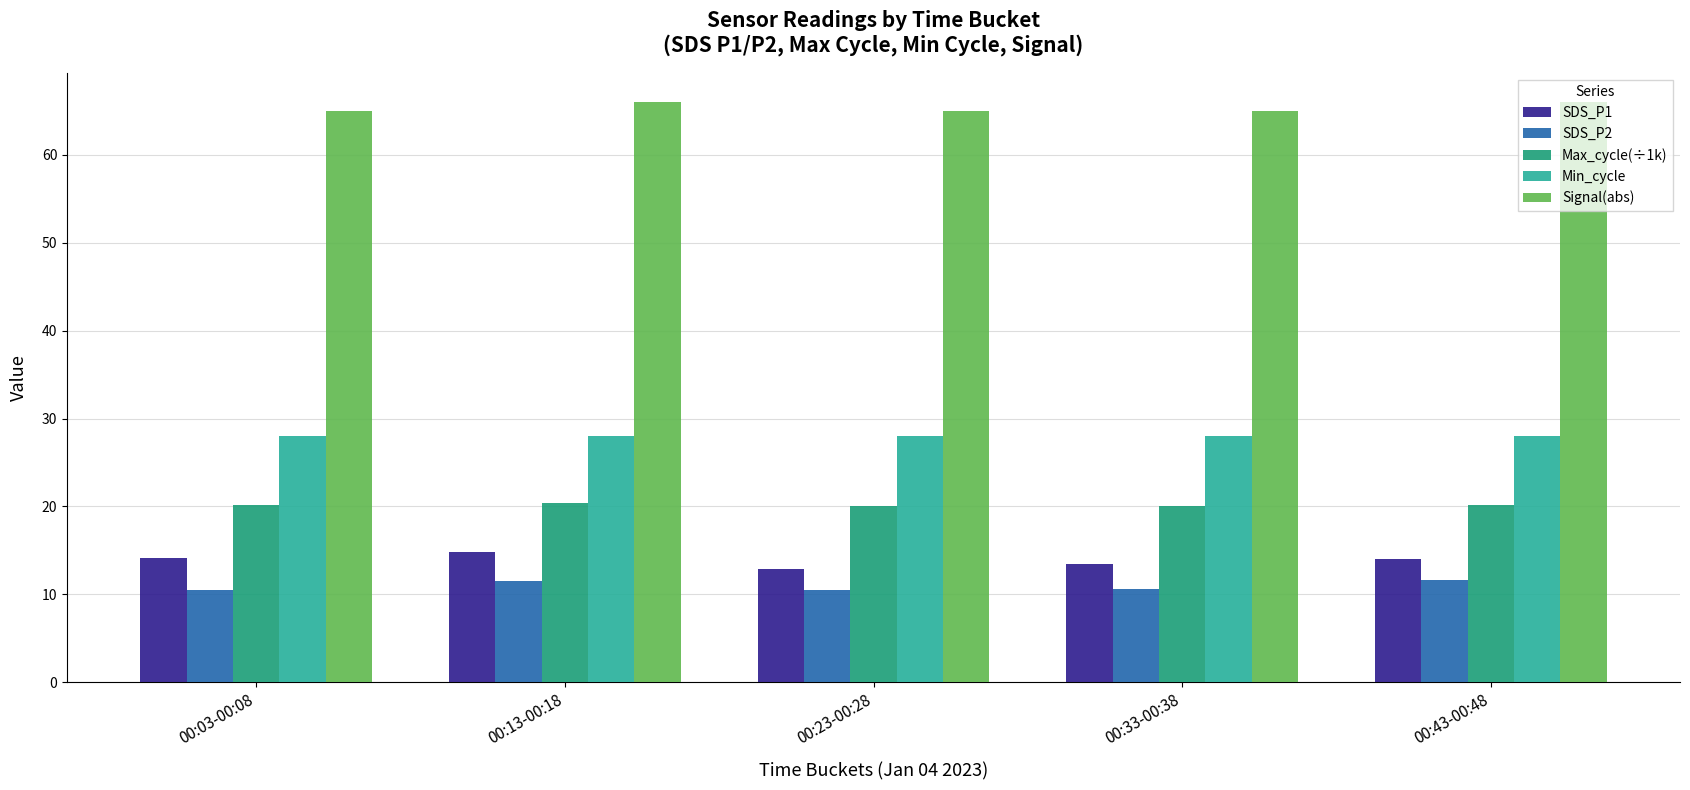

At how many categories does at least one series exceed 55?

5